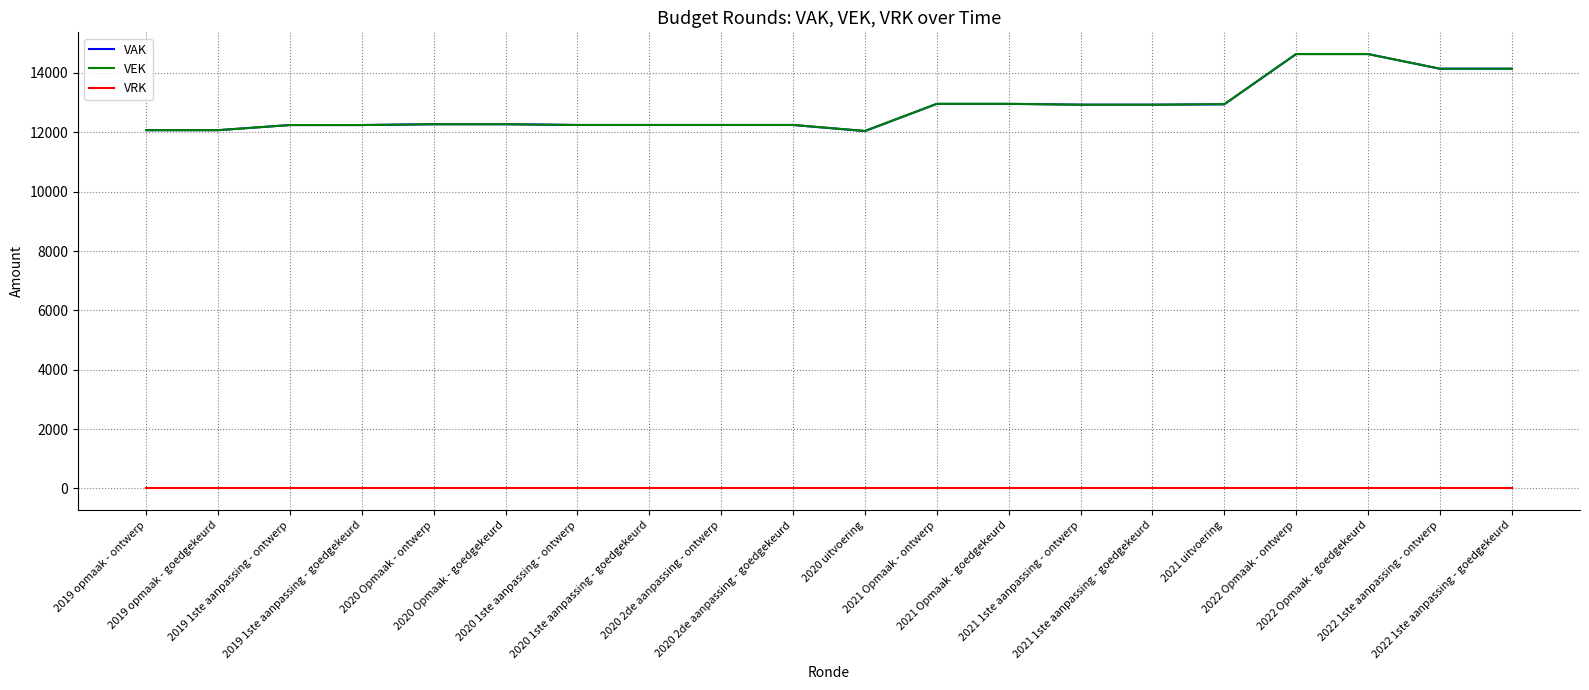

What is the lowest value of the VEK series?

12048